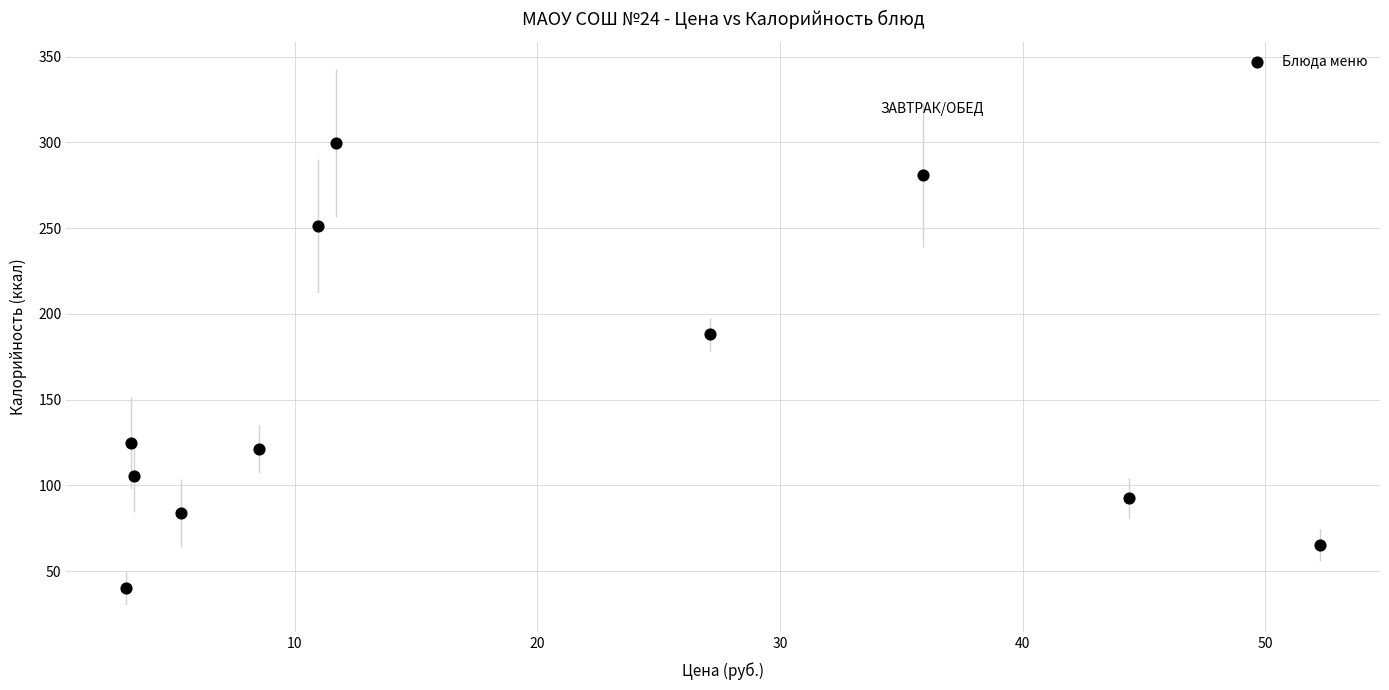

What is the average X value?

18.7